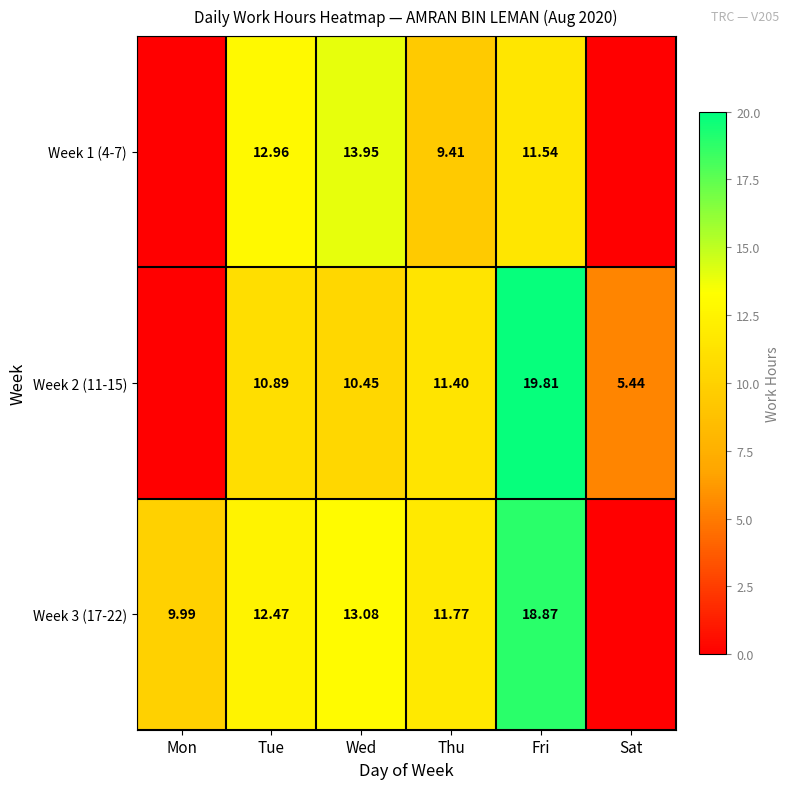

Is the value of Week 2 (11-15) at Fri greater than the value of Week 1 (4-7) at Fri?

Yes